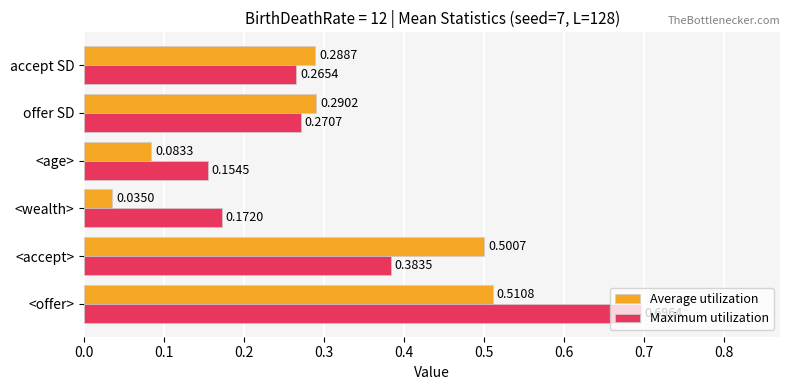

Between <age> and accept SD, which series saw the biggest shift?

Average utilization